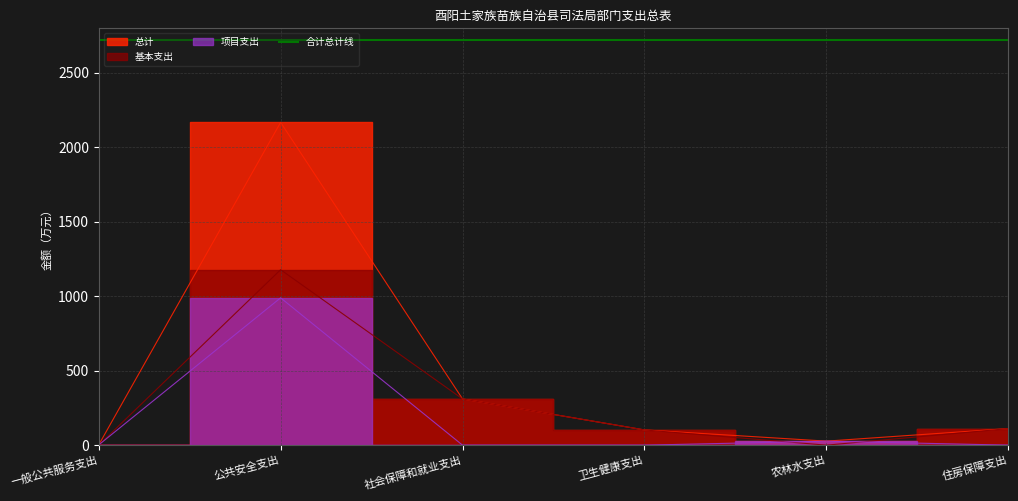

Between which two adjacent categories do 项目支出 and 基本支出 first intersect?

一般公共服务支出 and 公共安全支出